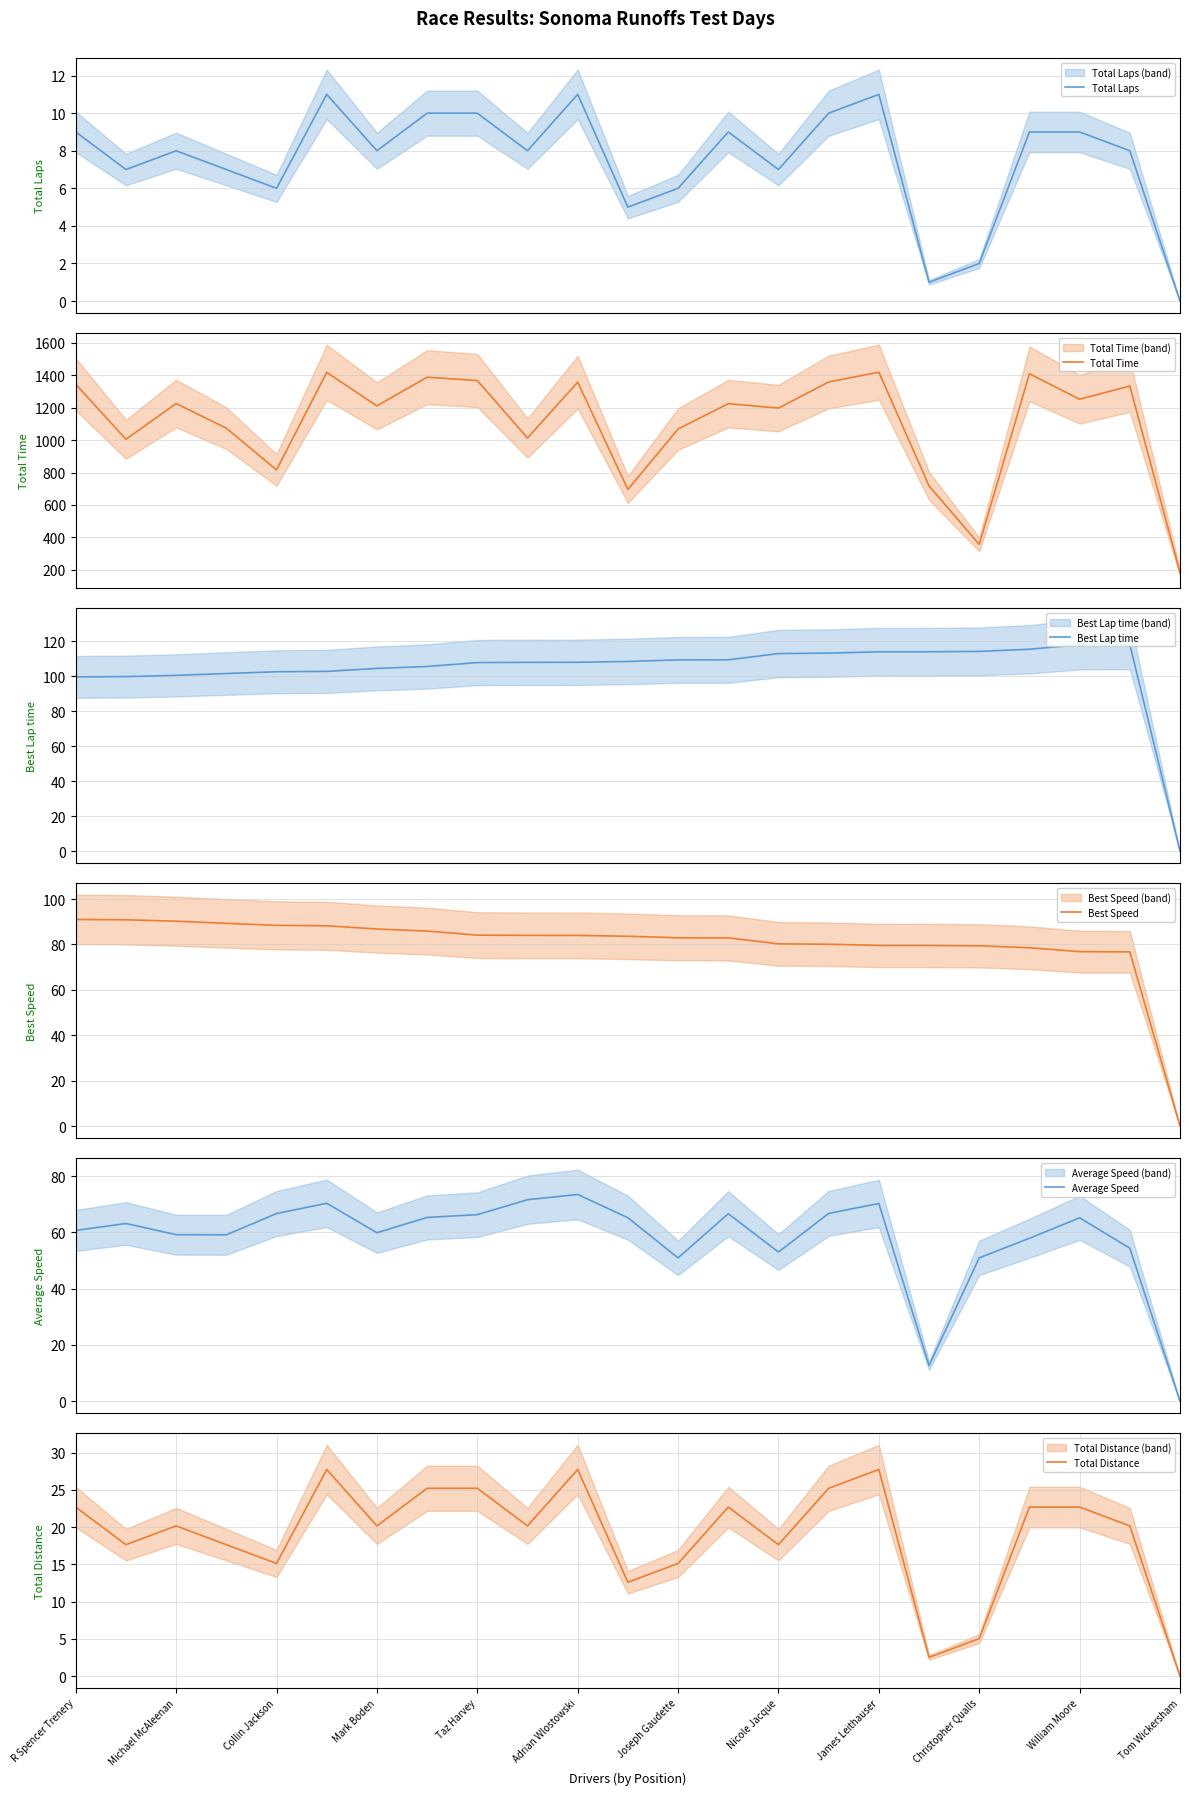

The Total Distance series shows 7.6 at Collin Jackson. True or false?

False